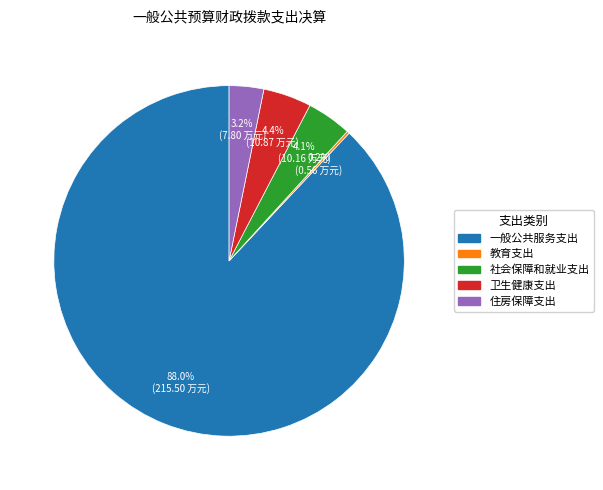

Which slice is the largest?

一般公共服务支出